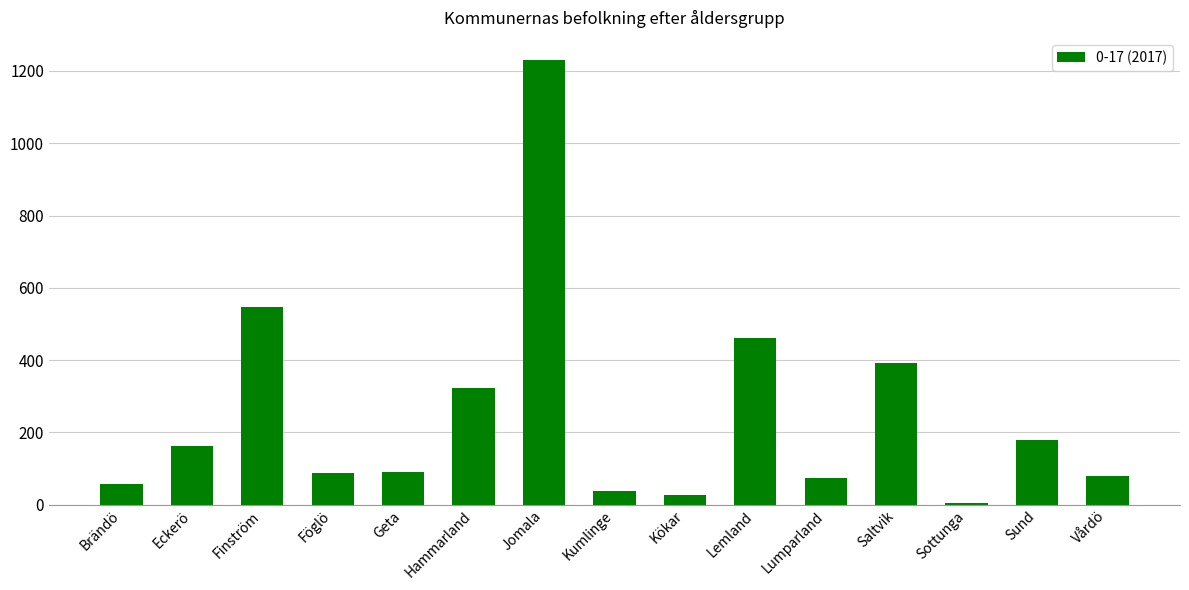

What is the sum of the values at Vårdö and Hammarland?

402